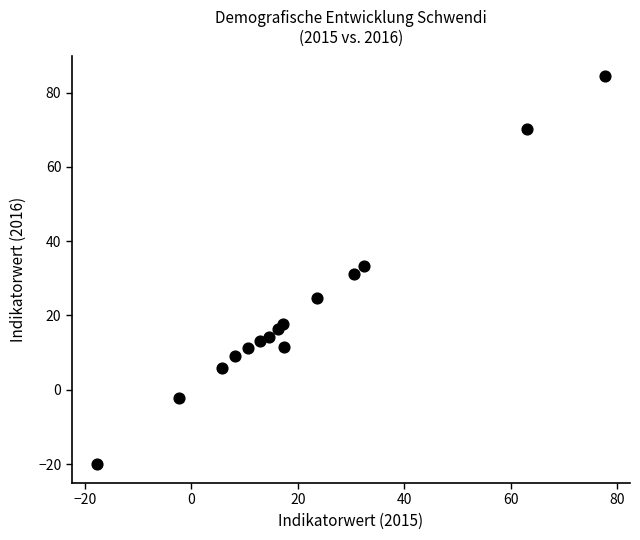

What is the range of Y values (max minus min)?

104.4